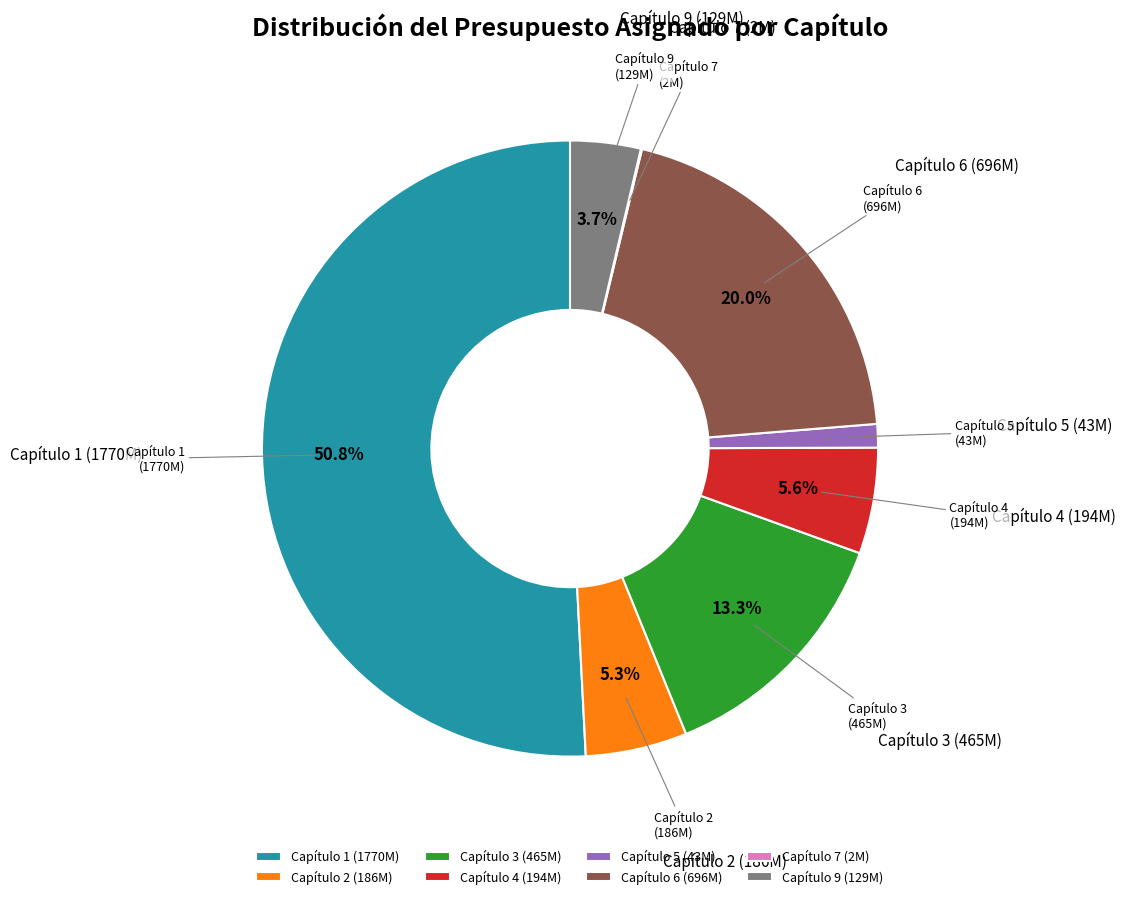

Which category accounts for the majority?

Capítulo 1